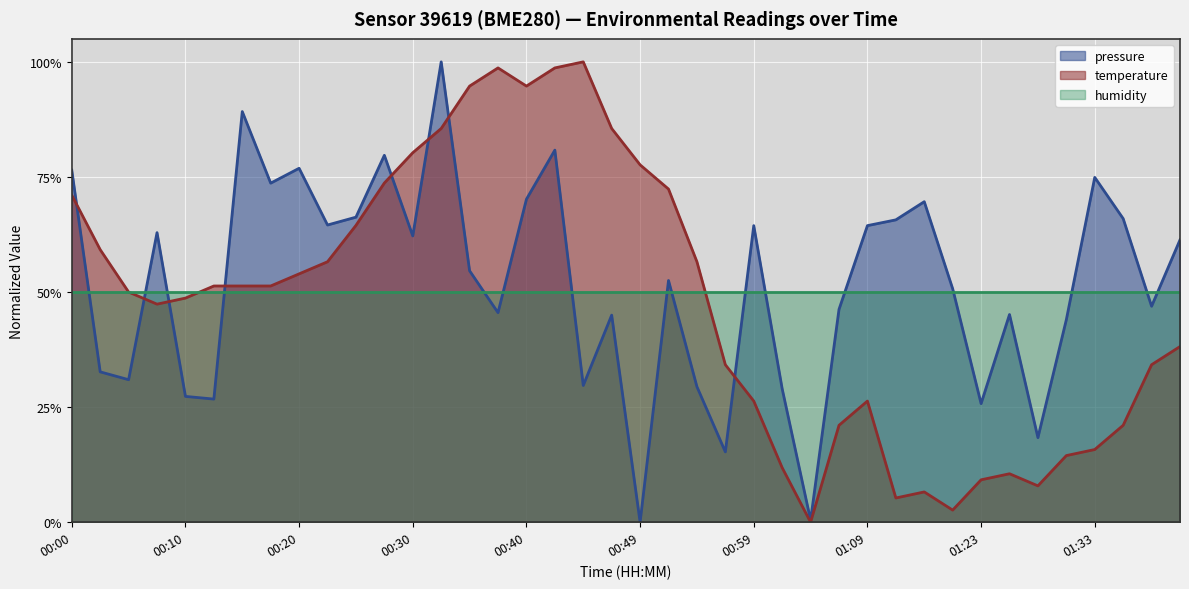

What are all the series names shown in the legend?

pressure, temperature, humidity